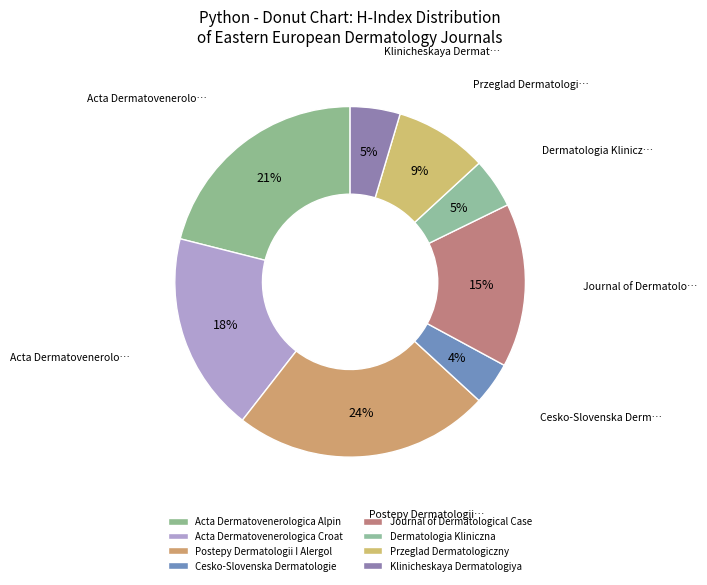

What is the largest slice in the pie chart?

Postepy Dermatologii I Alergologii